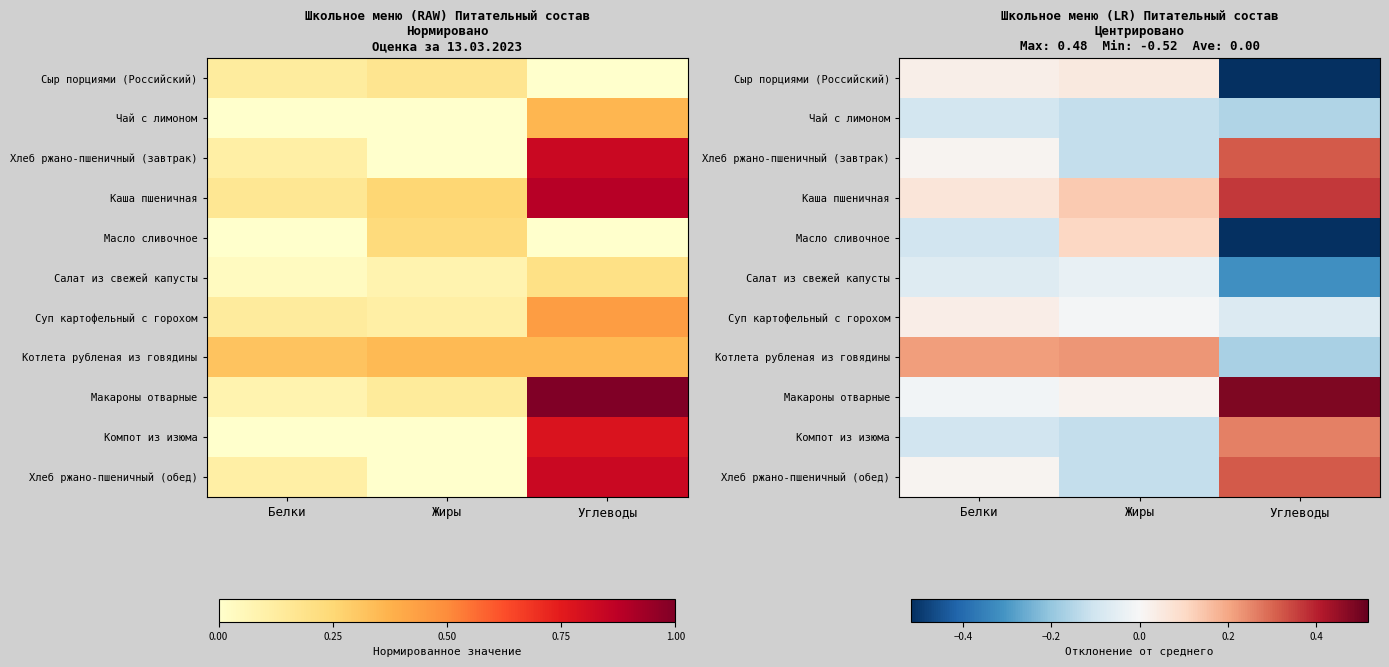

Where does the Котлета рубленая из говядины series first go above 0?

Белки